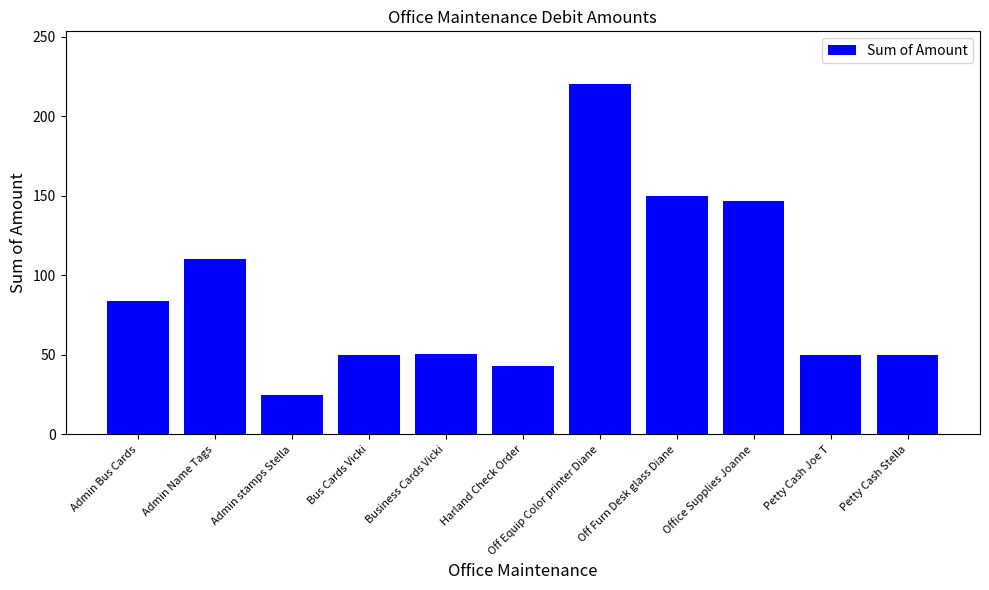

What is the label of the 11th bar from the right?

Admin Bus Cards